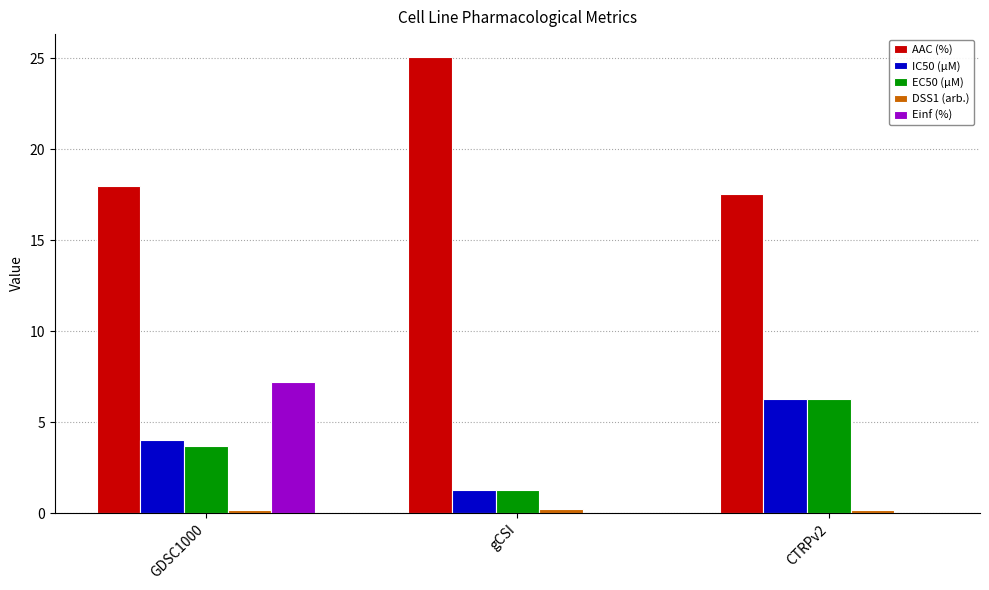

What is the approximate value of EC50 (µM) at gCSI?

1.3